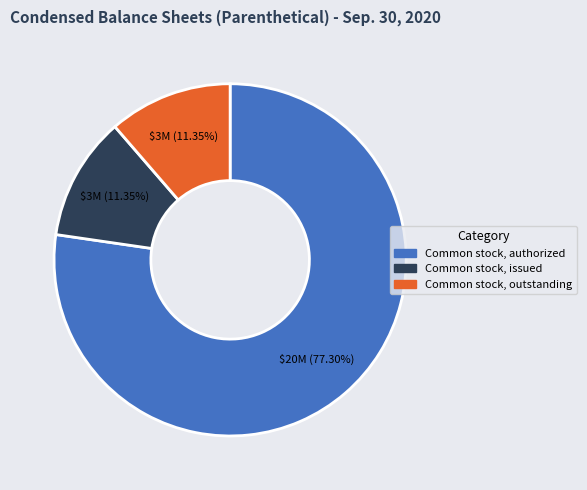

How many segments does this pie chart have?

3